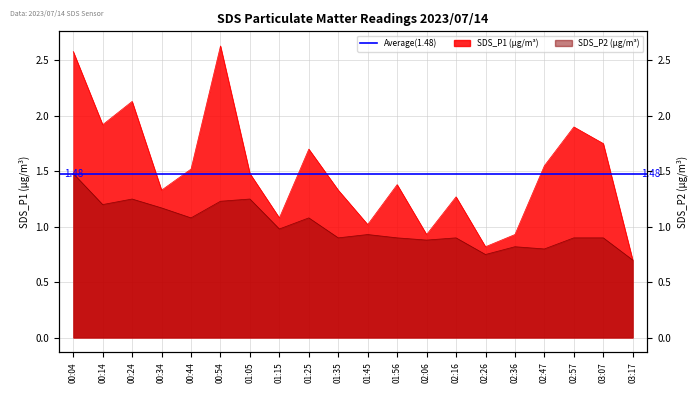

The value of SDS_P2 at 01:25 is 1.8. True or false?

False